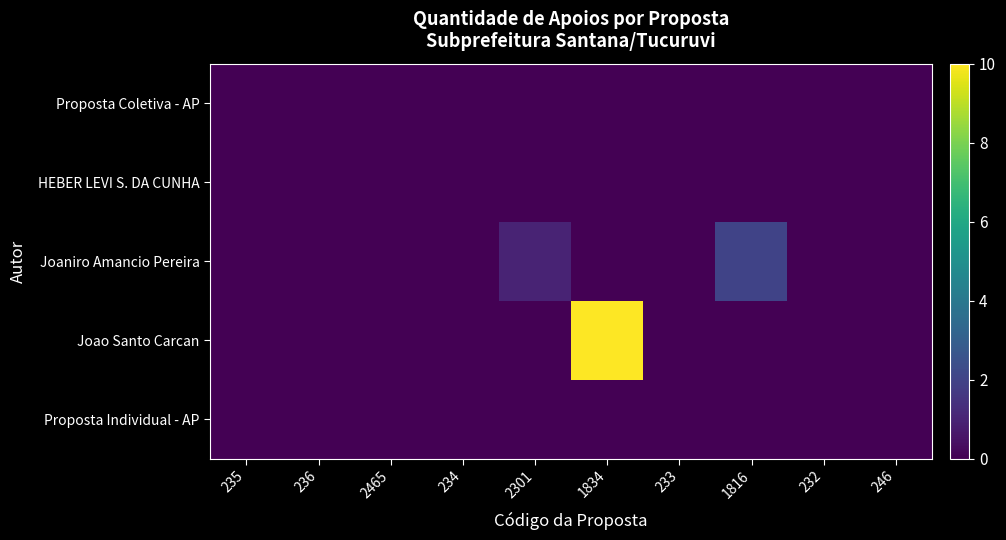

Reading right to left, extract all data points from this chart.

Proposta Coletiva - AP: 246=0	232=0	1816=0	233=0	1834=0	2301=0	234=0	2465=0	236=0	235=0
HEBER LEVI S. DA CUNHA: 246=0	232=0	1816=0	233=0	1834=0	2301=0	234=0	2465=0	236=0	235=0
Joaniro Amancio Pereira: 246=0	232=0	1816=2	233=0	1834=0	2301=1	234=0	2465=0	236=0	235=0
Joao Santo Carcan: 246=0	232=0	1816=0	233=0	1834=10	2301=0	234=0	2465=0	236=0	235=0
Proposta Individual - AP: 246=0	232=0	1816=0	233=0	1834=0	2301=0	234=0	2465=0	236=0	235=0